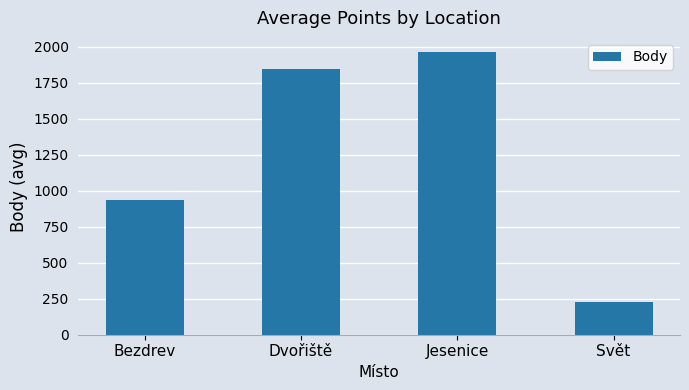

True or false: the data shows 2847.2 at Jesenice.

False